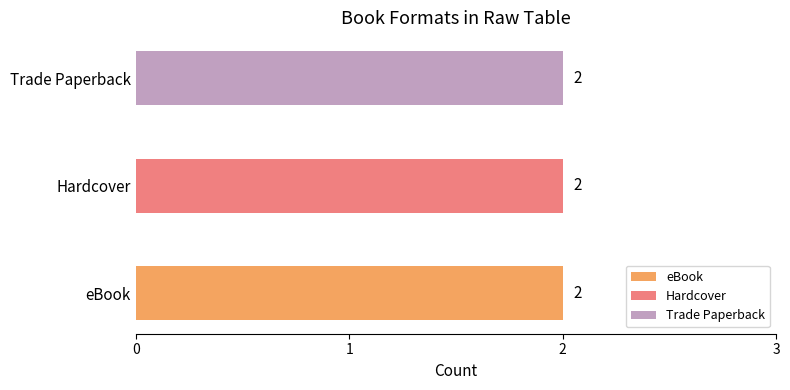

How many values in the Trade Paperback series are below 24080699?

1